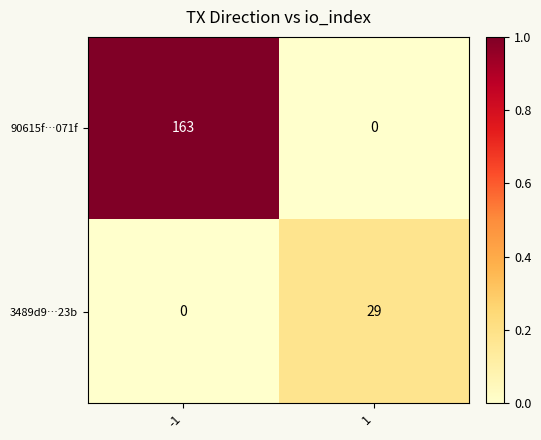

Rank the series at 1 from lowest to highest value.

90615f…071f, 3489d9…23b